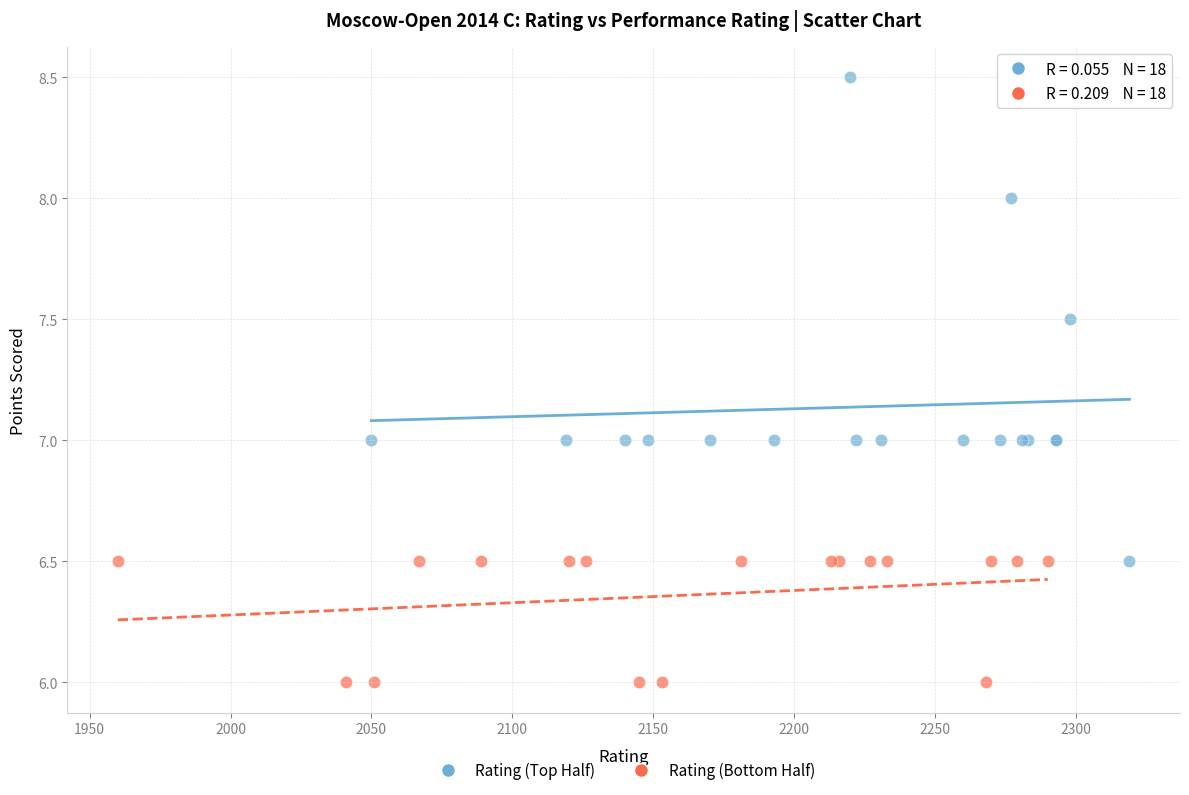

What are all the series names shown in the legend?

Rating (Top Half), Rating (Bottom Half)